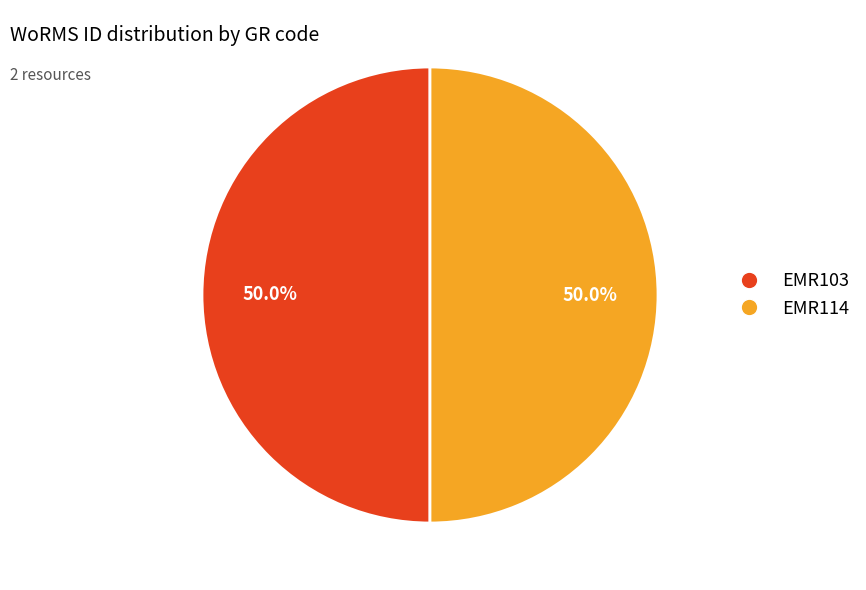

What is the ratio of the value at EMR114 to the value at EMR103?

1.0